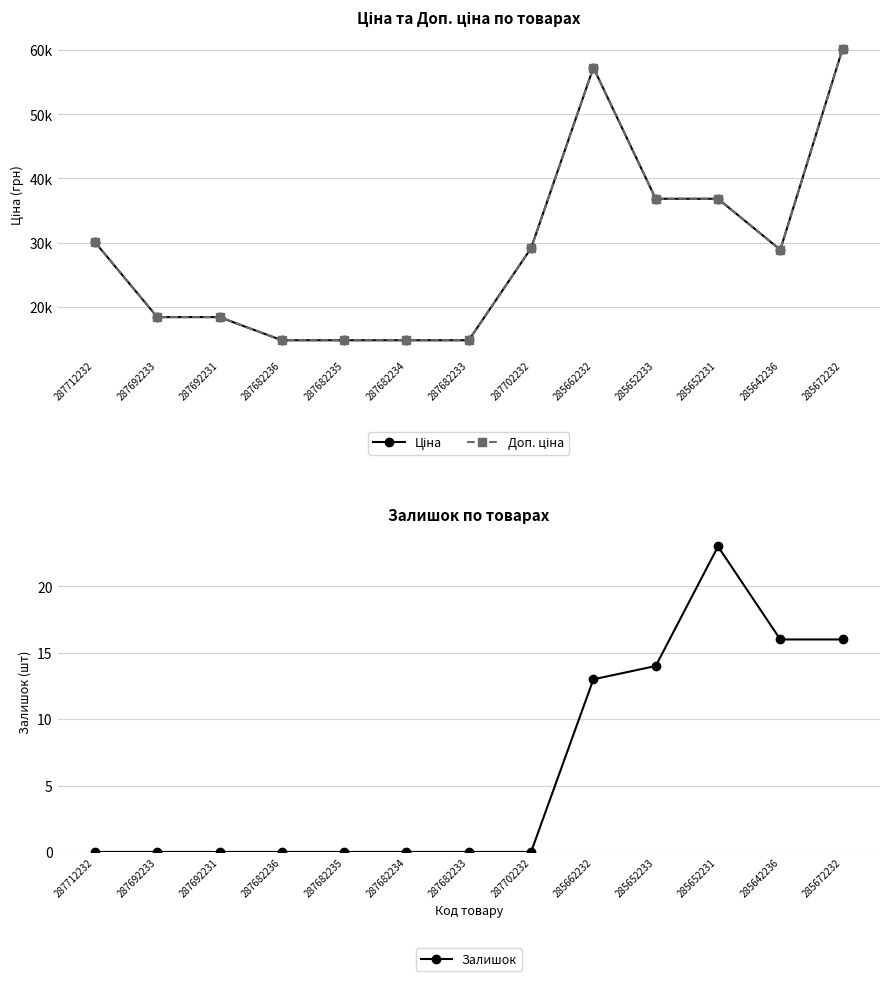

The value of Доп. ціна at 287682236 is 9139.5. True or false?

False